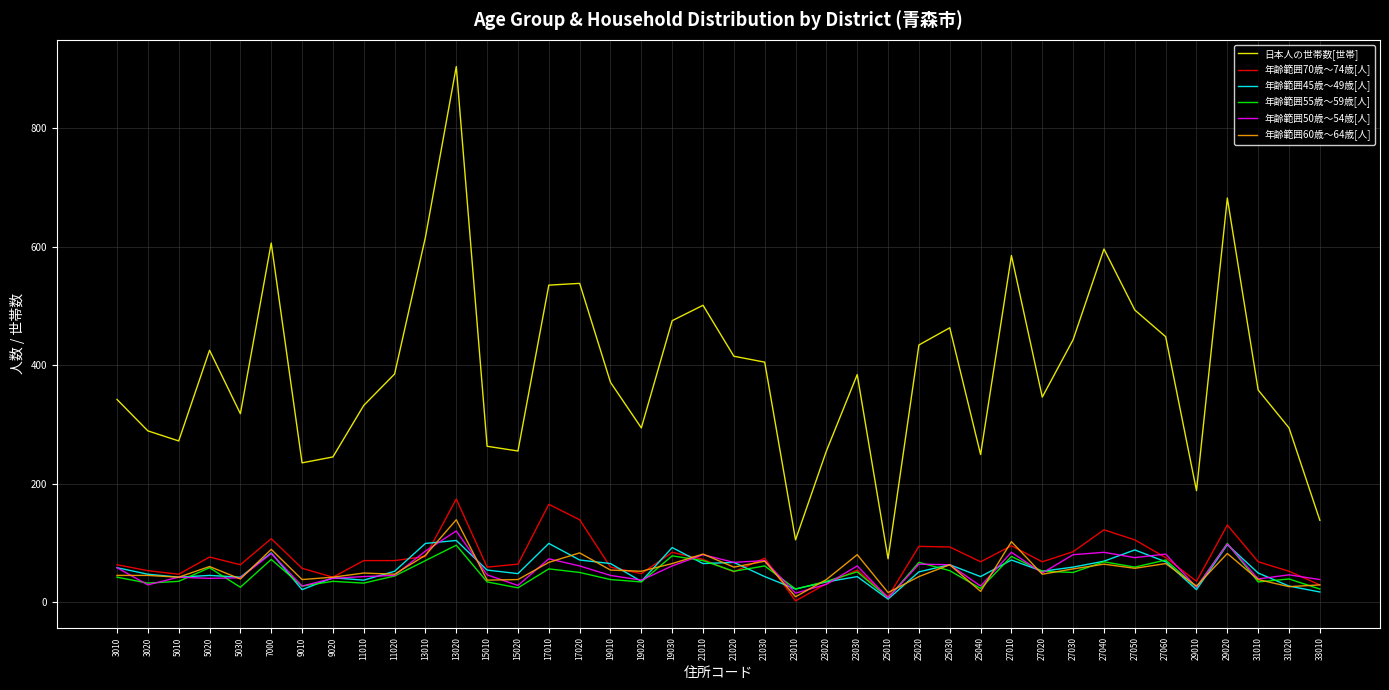

What is the spread (max minus min) of values at 21030?

362